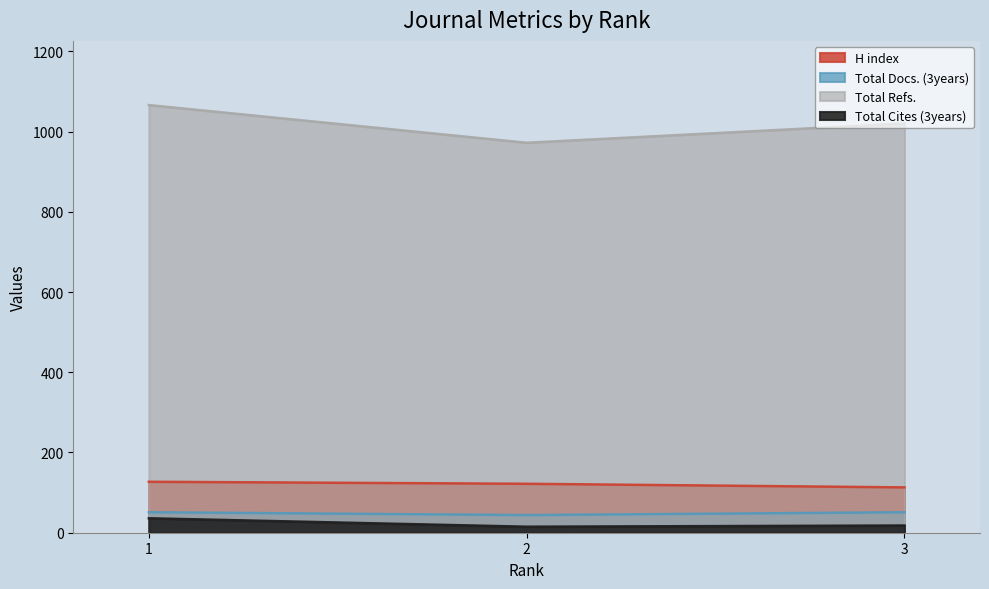

True or false: H index has a value of 188 at 3.

False